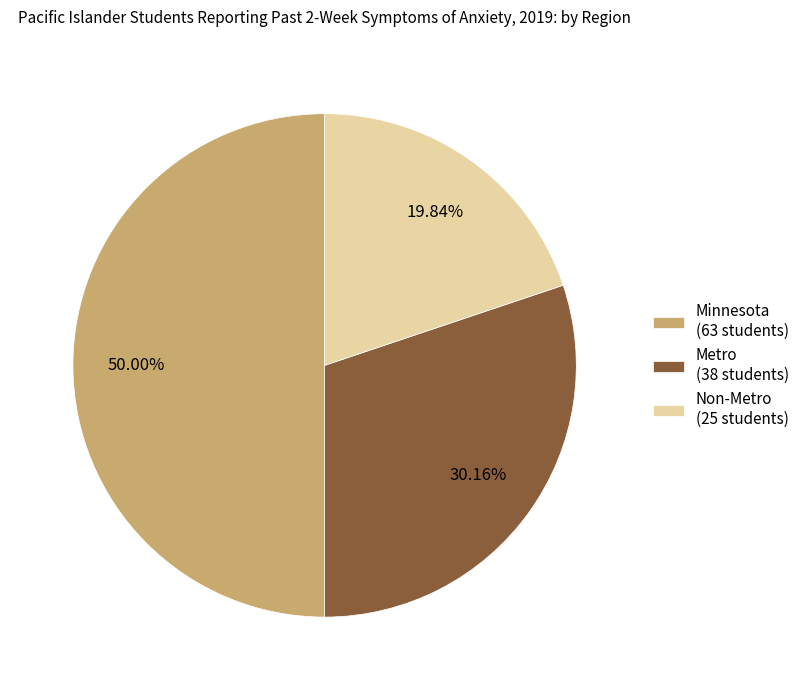

Does Metro (38 students) represent more than half of the total?

No